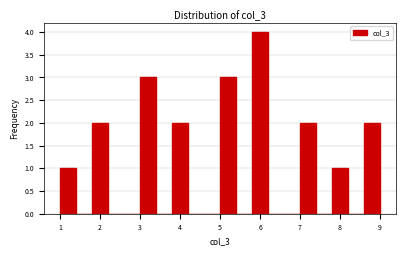

Which range on the x-axis has the tallest bar?

5.8 to 6.2